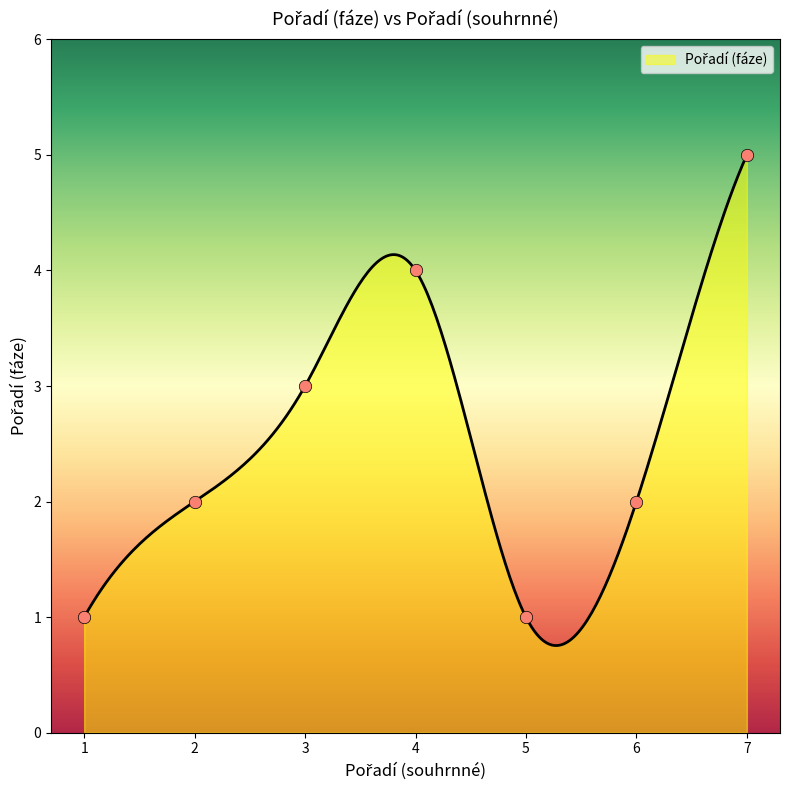

Between 6 and 4, which is larger?

4